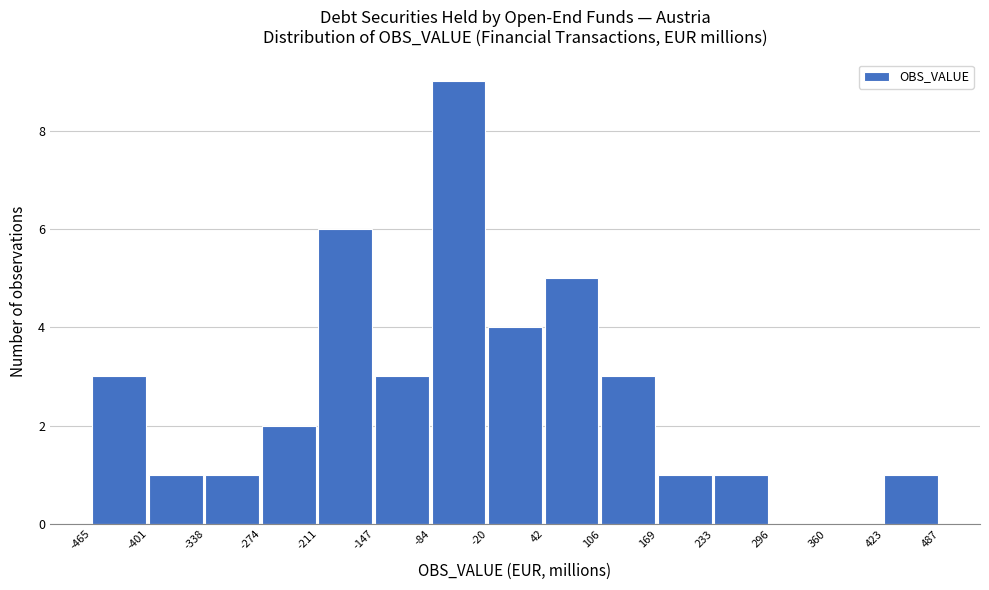

Which range on the x-axis has the tallest bar?

-84 to -20